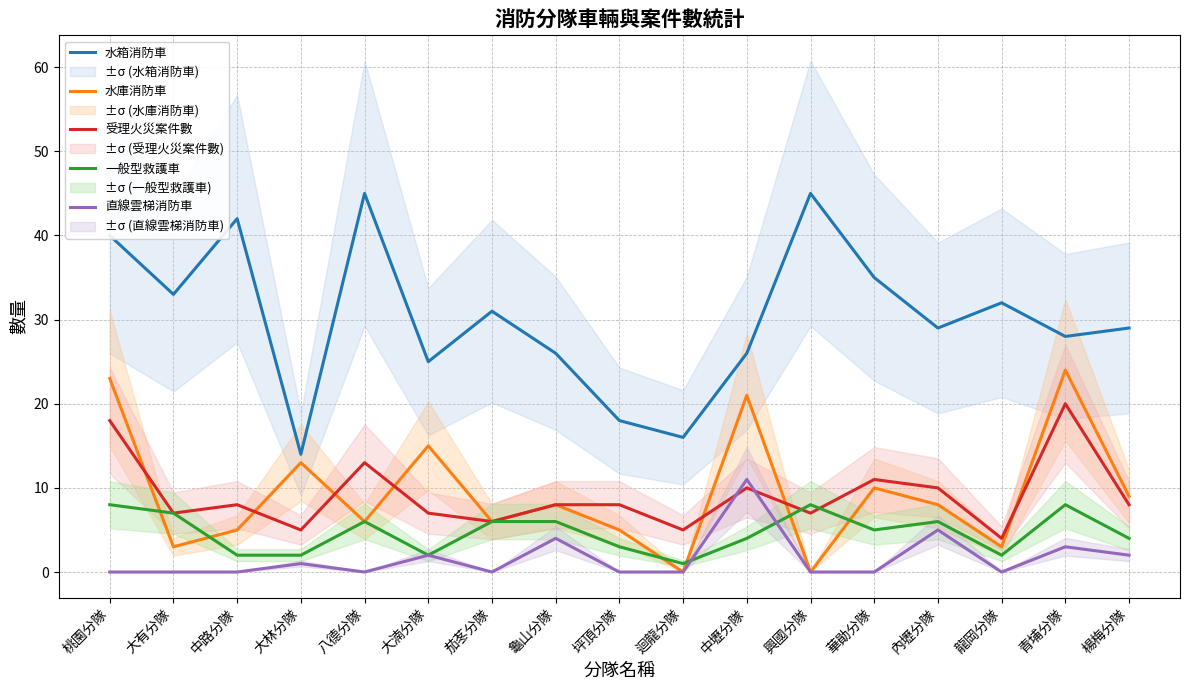

Does the chart display data point markers on the line(s)?

No